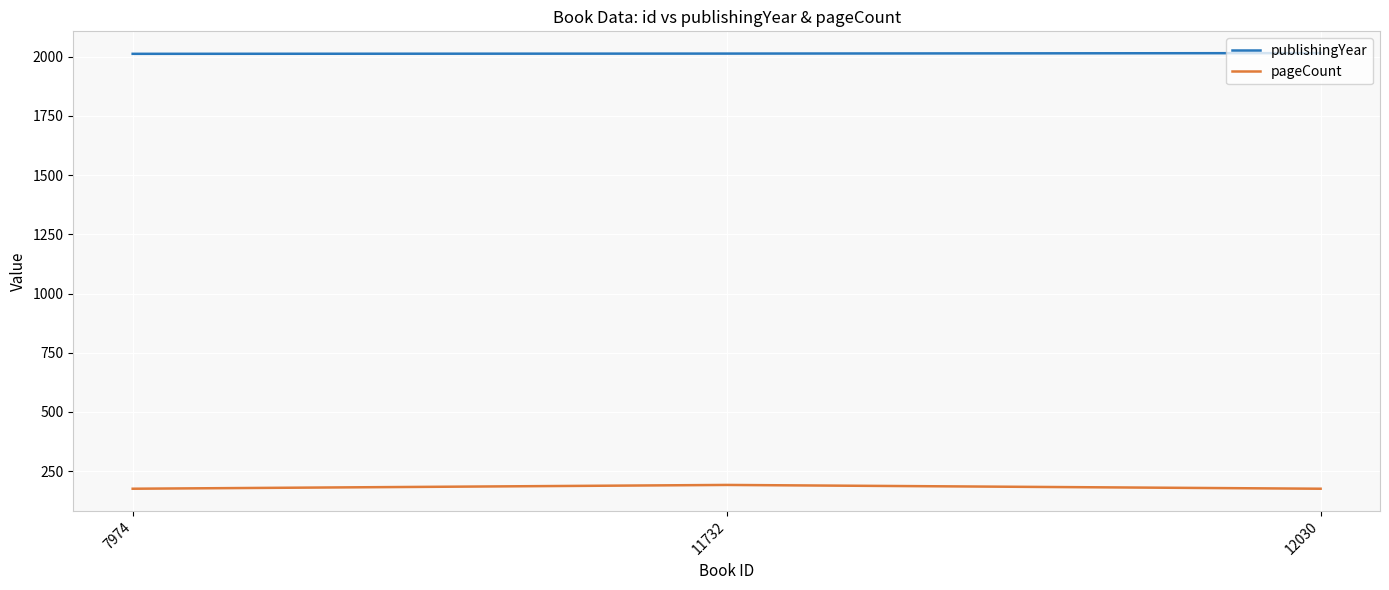

What is the maximum value shown in the chart?

2015